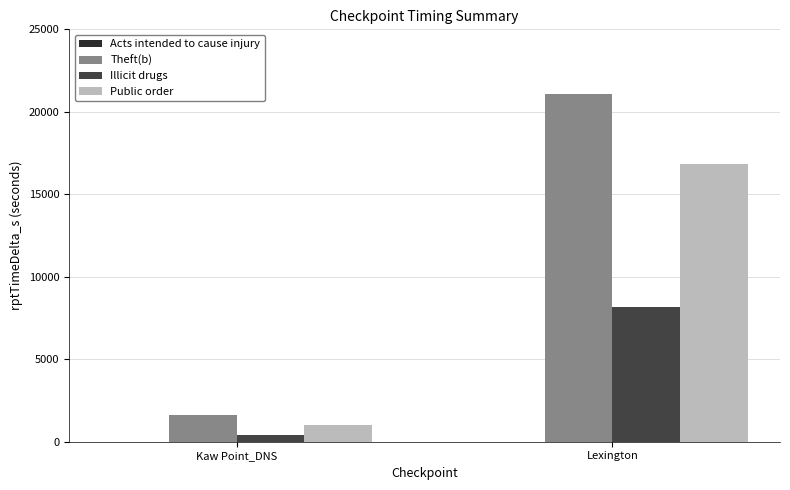

What position from the left is Kaw Point_DNS?

1